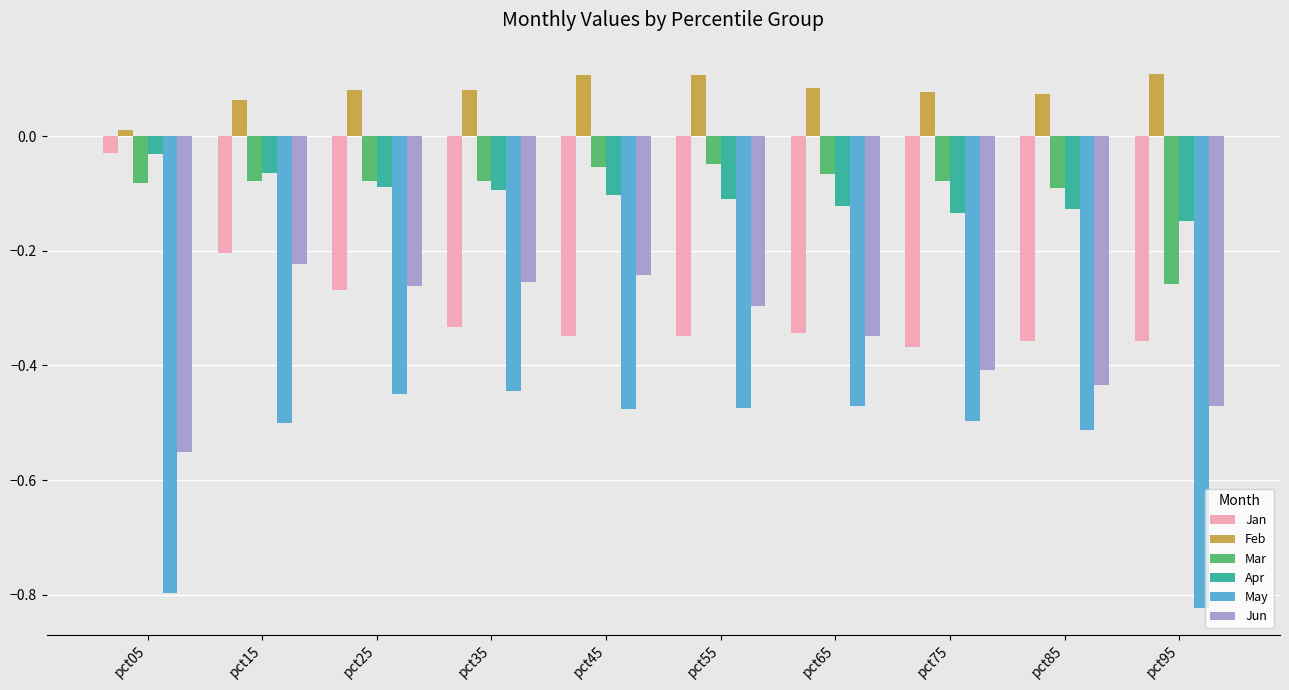

True or false: Jan has a value of -0.3 at pct15.

False